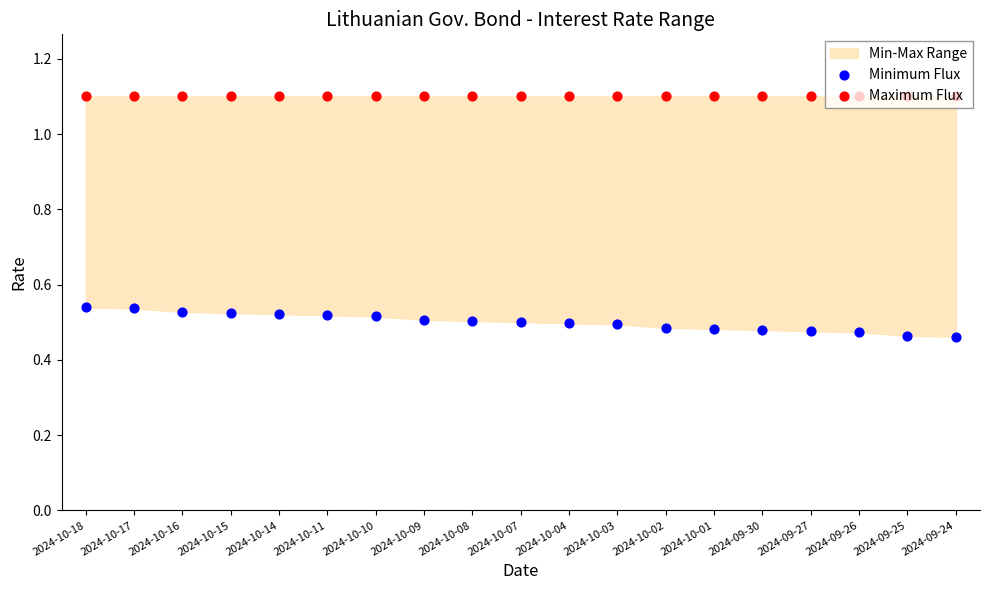

At how many categories does at least one series exceed 1?

19